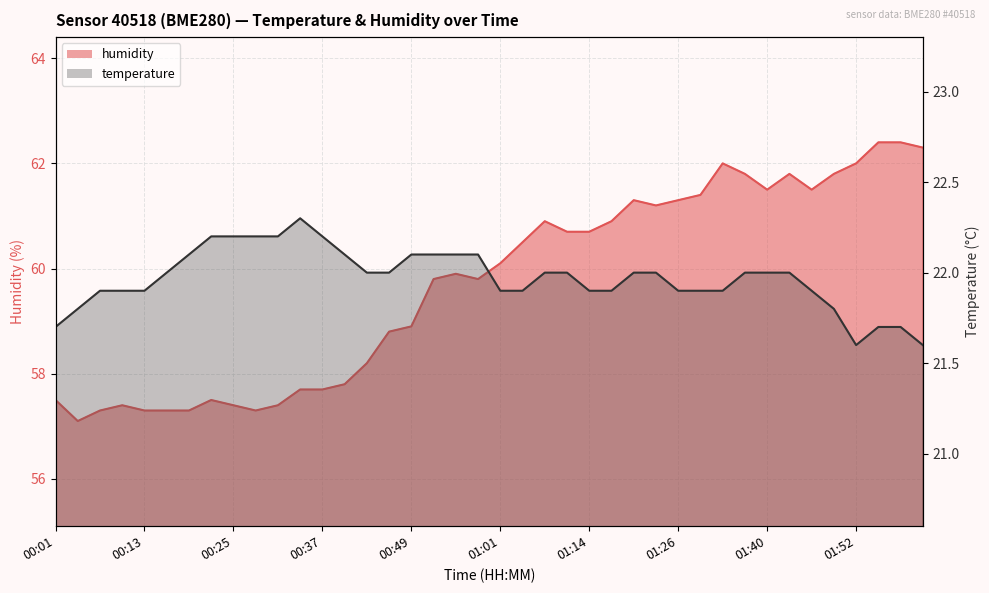

The value of humidity at 01:14 is 60.7. True or false?

True